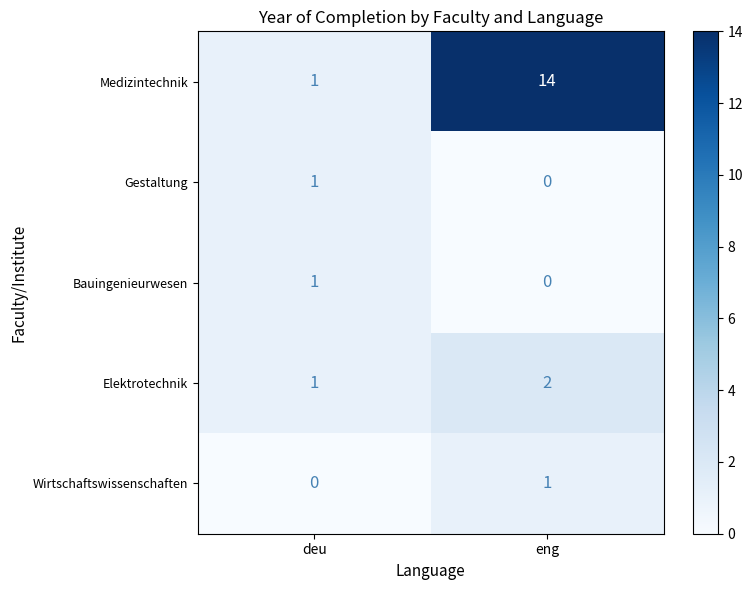

What is the difference between the maximum and minimum values in the Medizintechnik series?

13